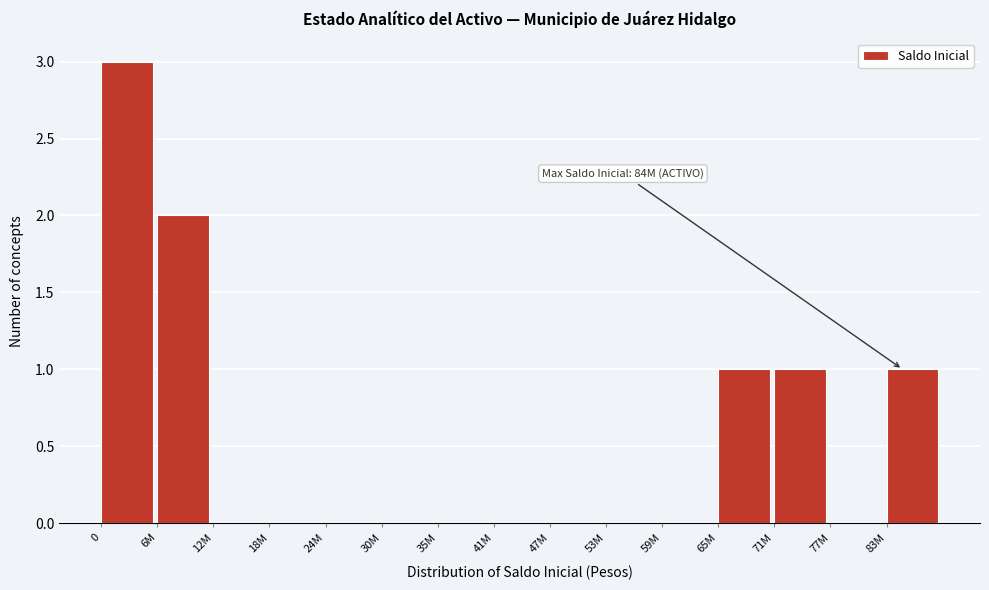

Reading right to left, transcribe all the data shown in this chart.

83M=1	77M=0	71M=1	65M=1	59M=0	53M=0	47M=0	41M=0	35M=0	30M=0	24M=0	18M=0	12M=0	6M=2	0=3